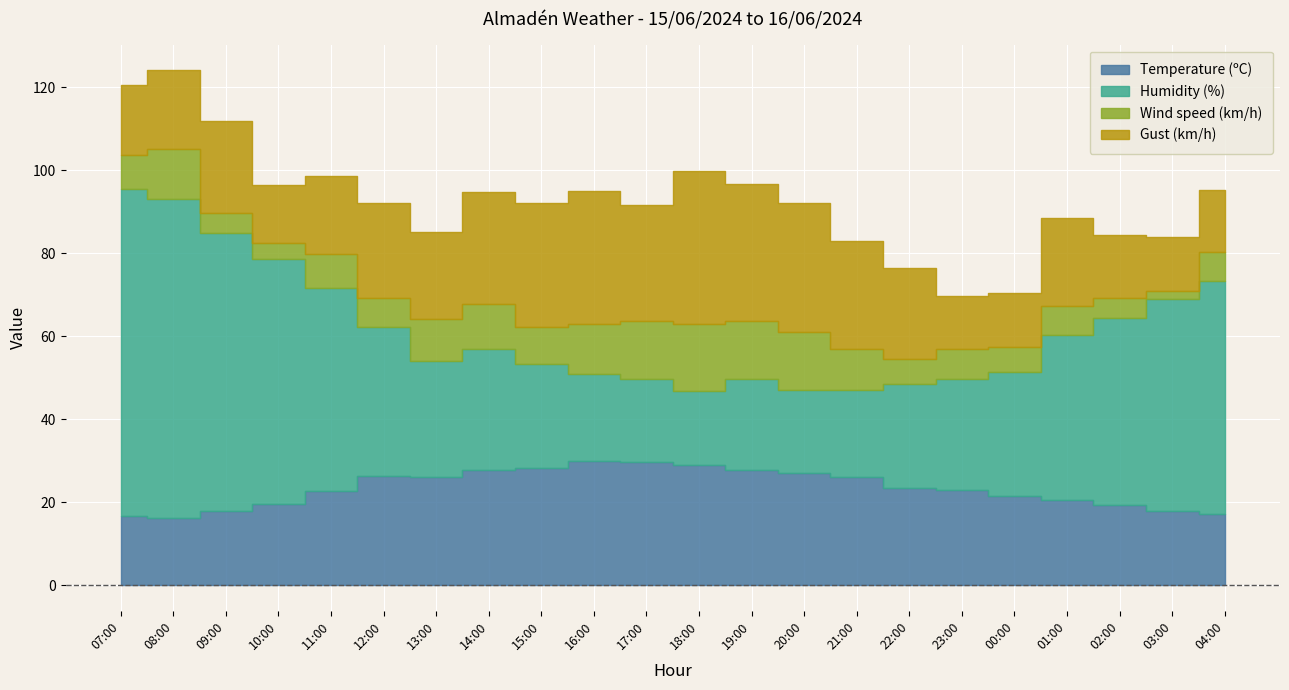

What is the difference between the maximum and minimum values in the Wind speed (km/h) series?

14.0